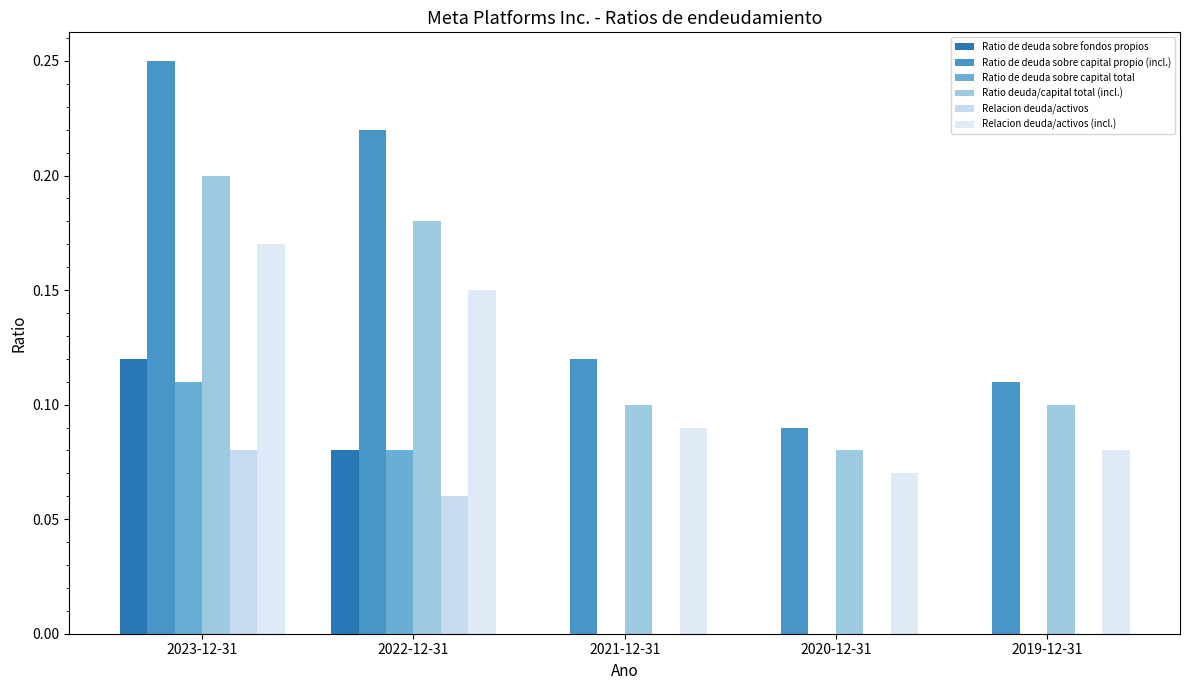

How many categories are shown in the chart?

5